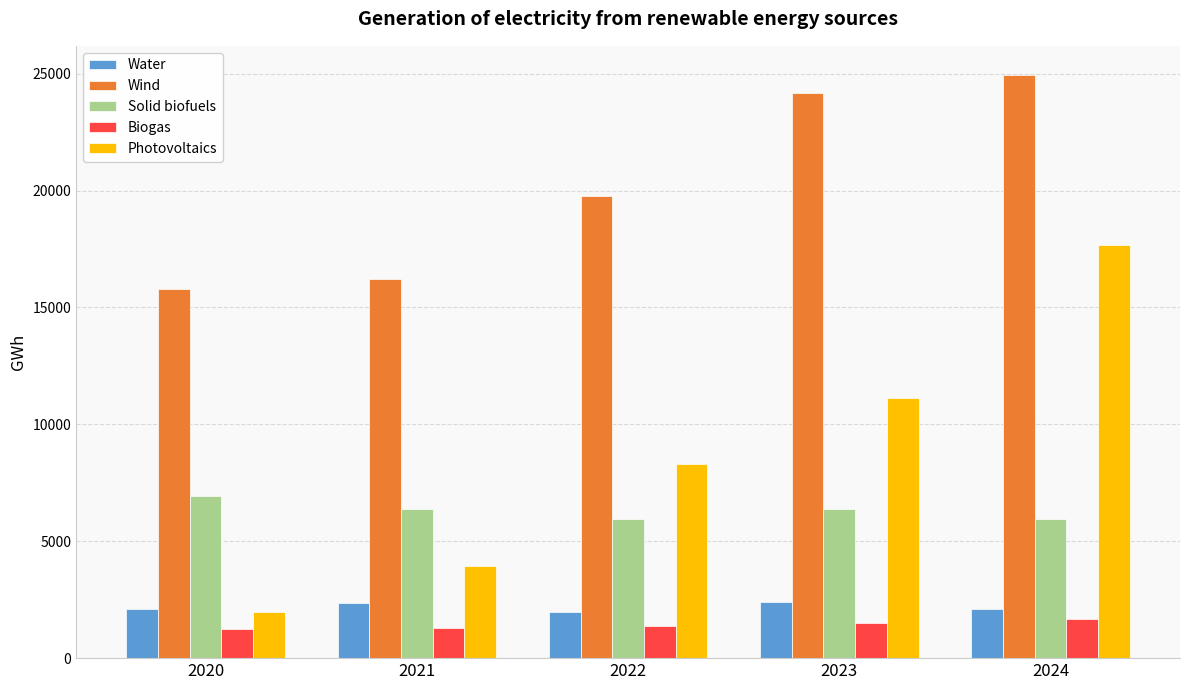

What is the greatest value displayed?

24945.2